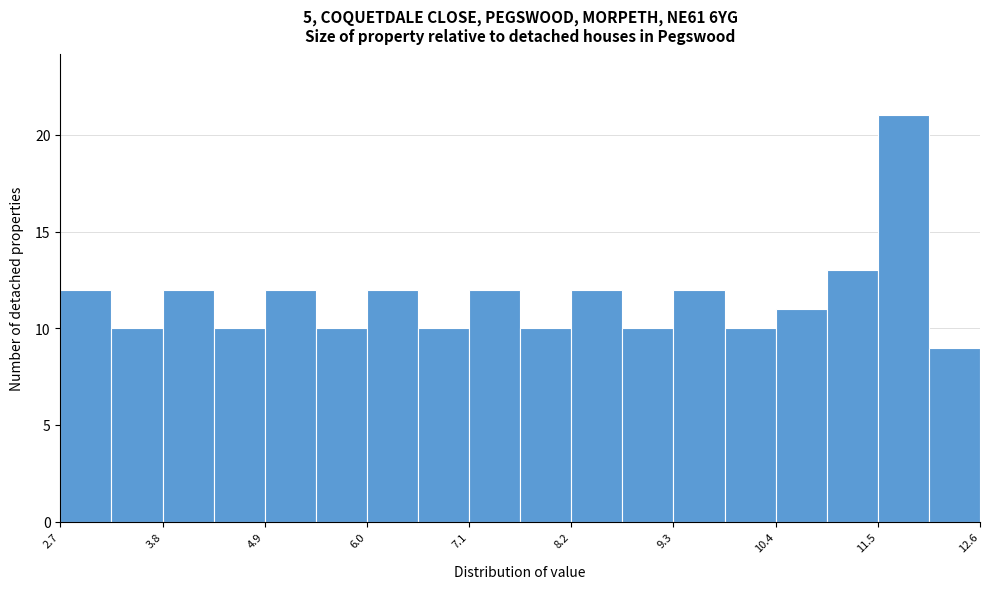

Read against the x-axis, roughly where is the centre of the tallest bar?

11.8